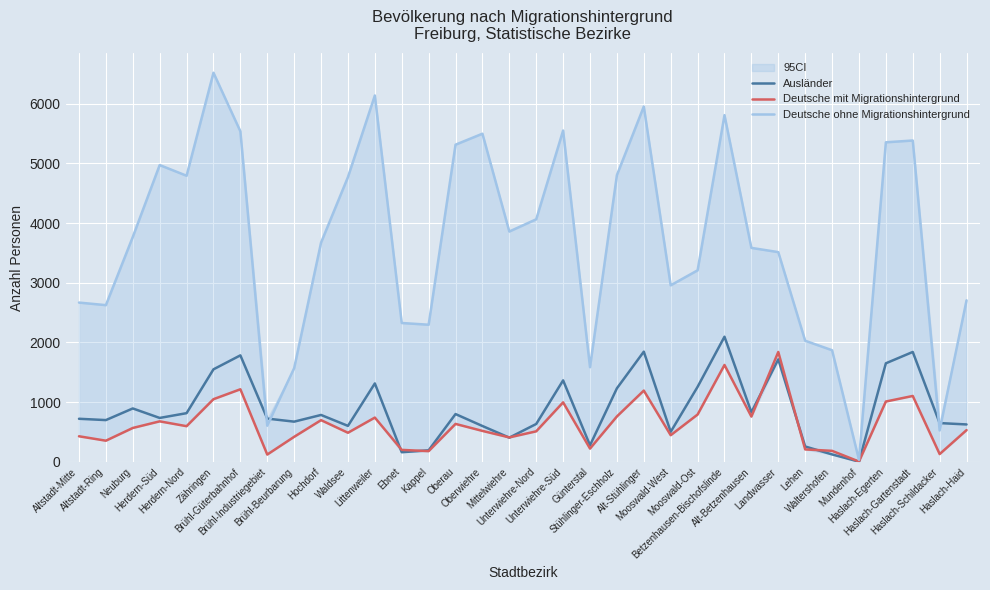

How many lines are shown in the chart?

3